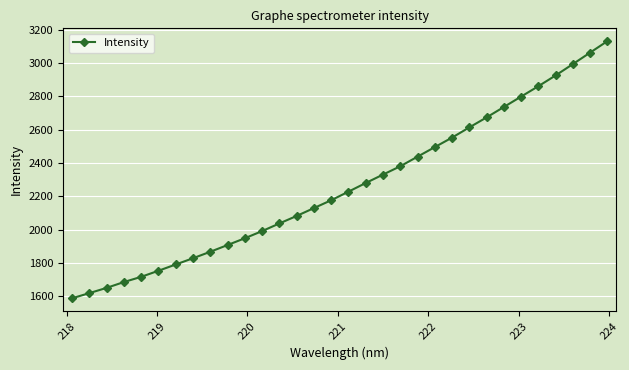

True or false: the data has more than 2 interior local peaks.

False